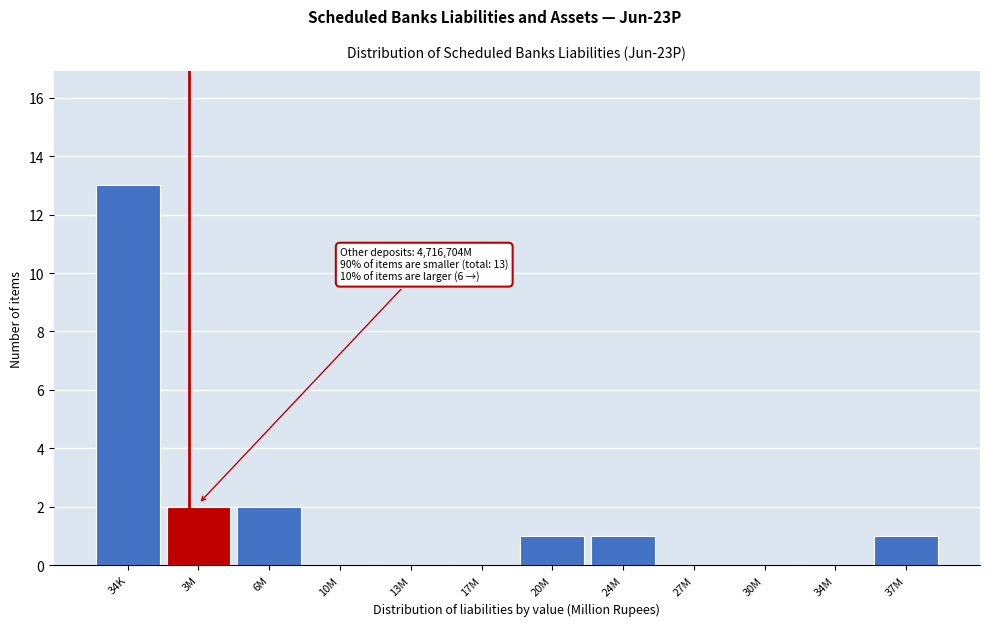

Reading left to right, extract all data points from this chart.

34K=13	3M=2	6M=2	10M=0	13M=0	17M=0	20M=1	24M=1	27M=0	30M=0	34M=0	37M=1